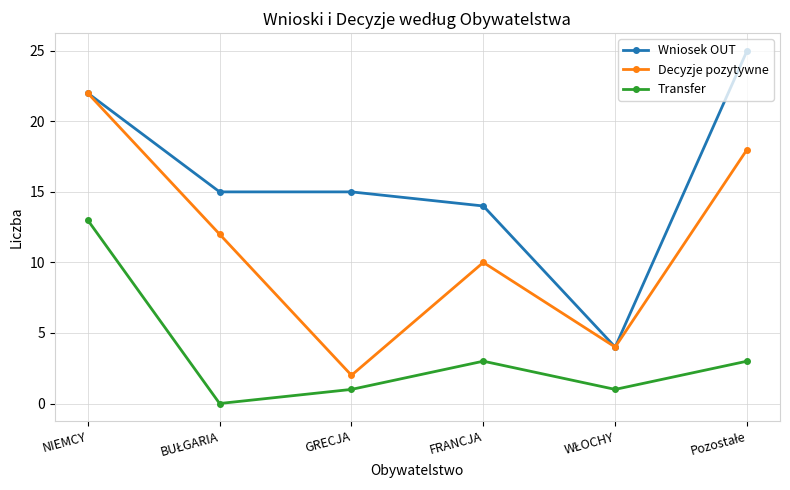

Where does the Transfer series first go above 3?

NIEMCY